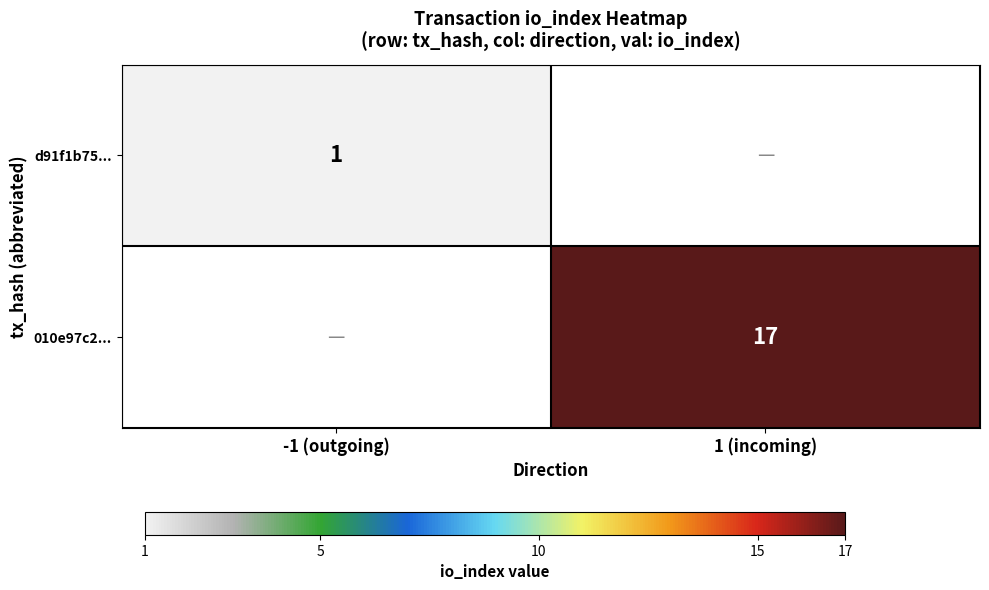

The value of 010e97c2... at 1 (incoming) is 12. True or false?

False